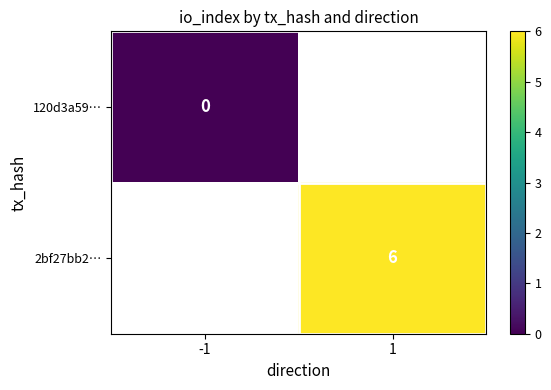

The 2bf27bb2… series shows 6 at 1. True or false?

True